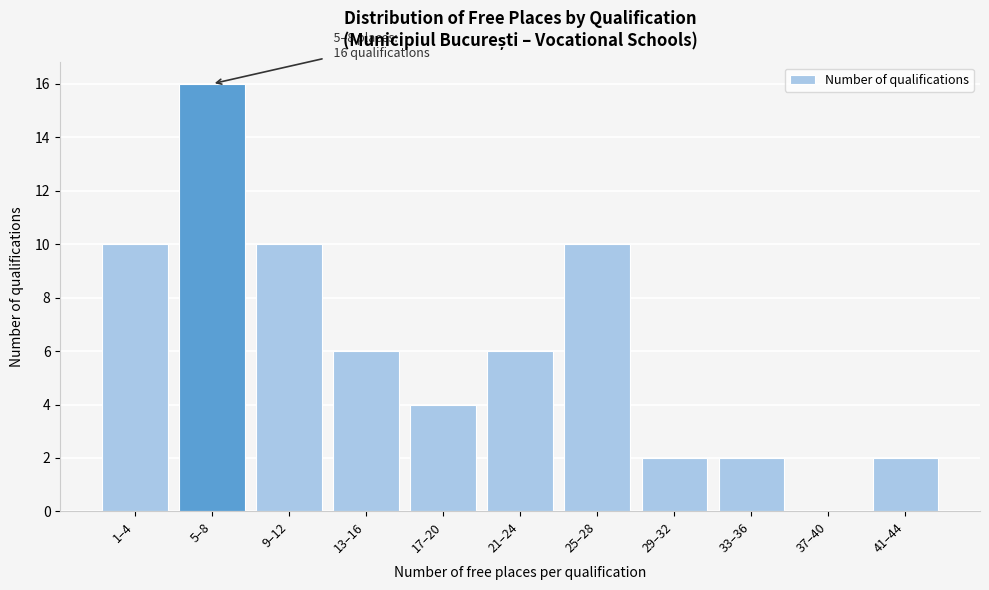

Reading left to right, list all the values displayed in this chart.

1–4=10	5–8=16	9–12=10	13–16=6	17–20=4	21–24=6	25–28=10	29–32=2	33–36=2	37–40=0	41–44=2